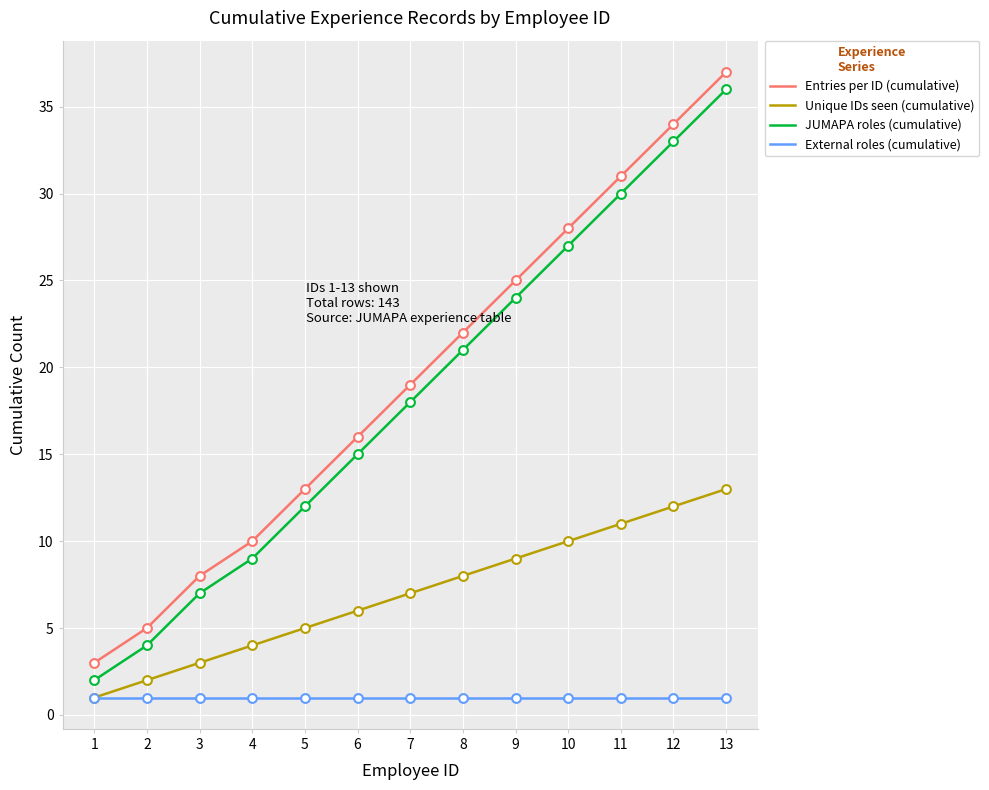

What are all the series names shown in the legend?

Entries per ID (cumulative), Unique IDs seen (cumulative), JUMAPA roles (cumulative), External roles (cumulative)